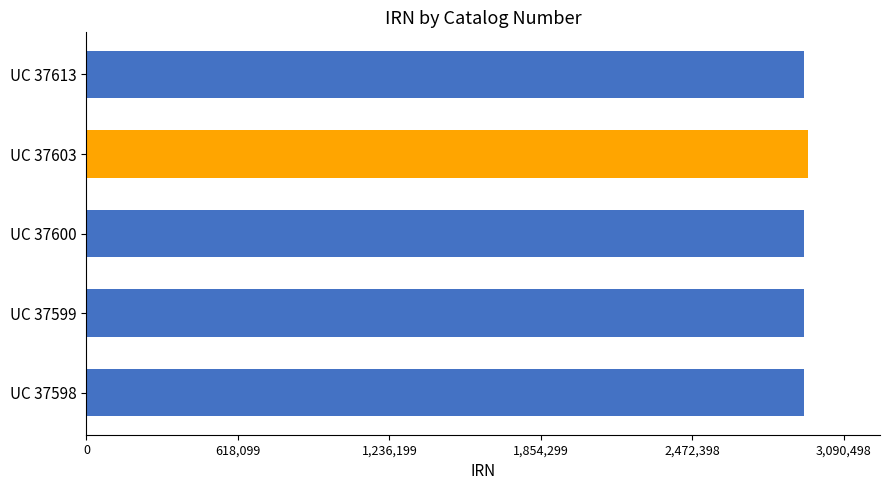

Approximately how many times larger is the value at UC 37613 compared to UC 37598?

1.0